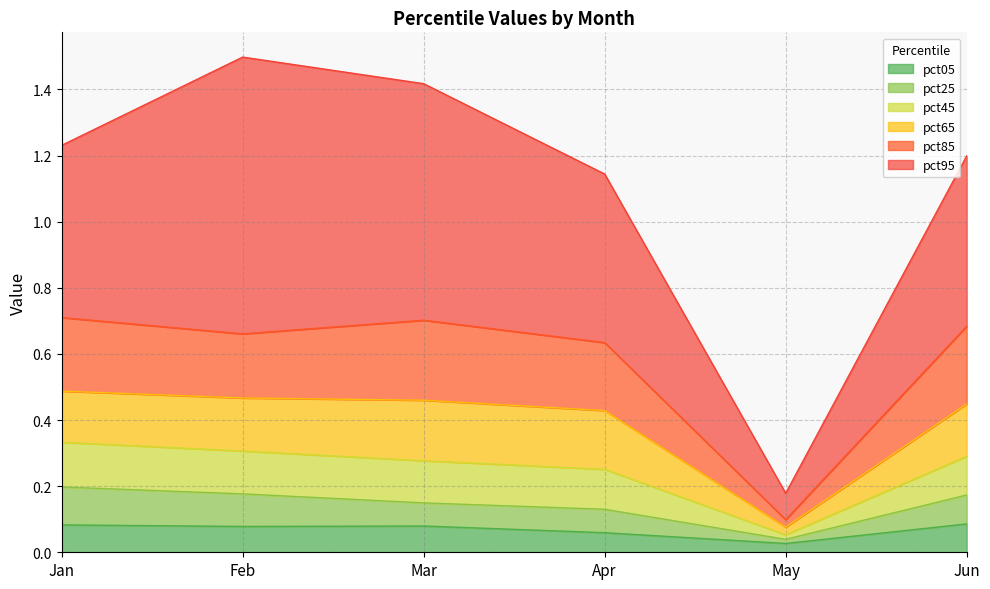

What is the total value across all series at Feb?

1.5